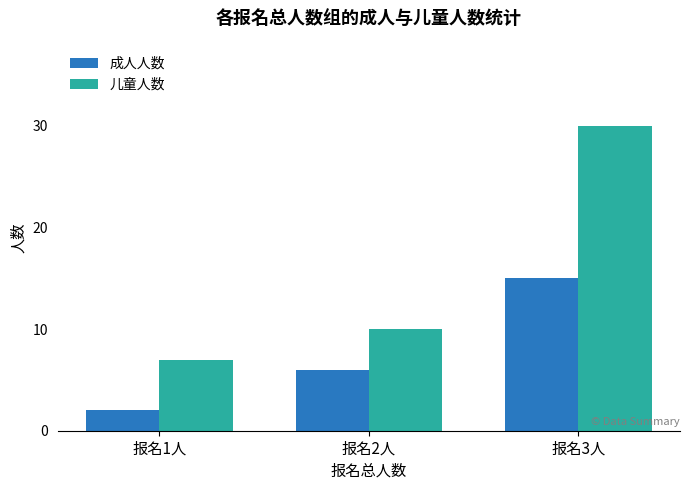

Which series changed the most between 报名2人 and 报名3人?

儿童人数